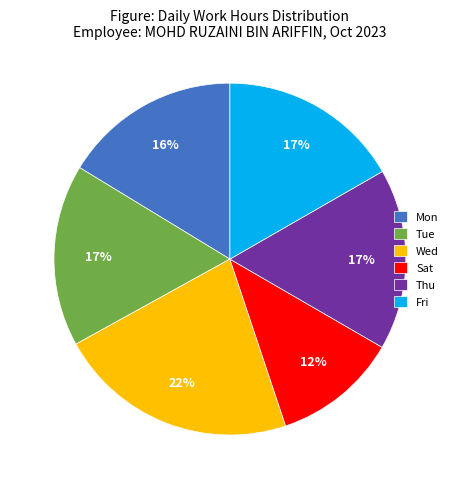

Which slice is the smallest?

Sat